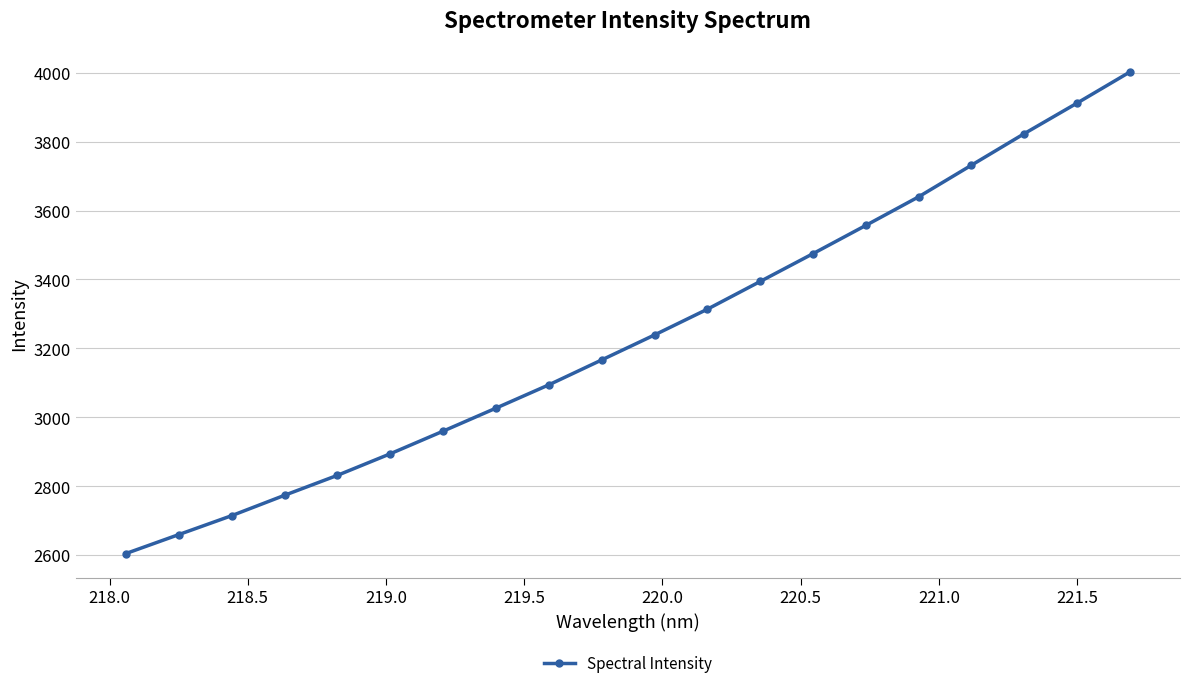

What is the value of the 16th point from the left?

3639.8